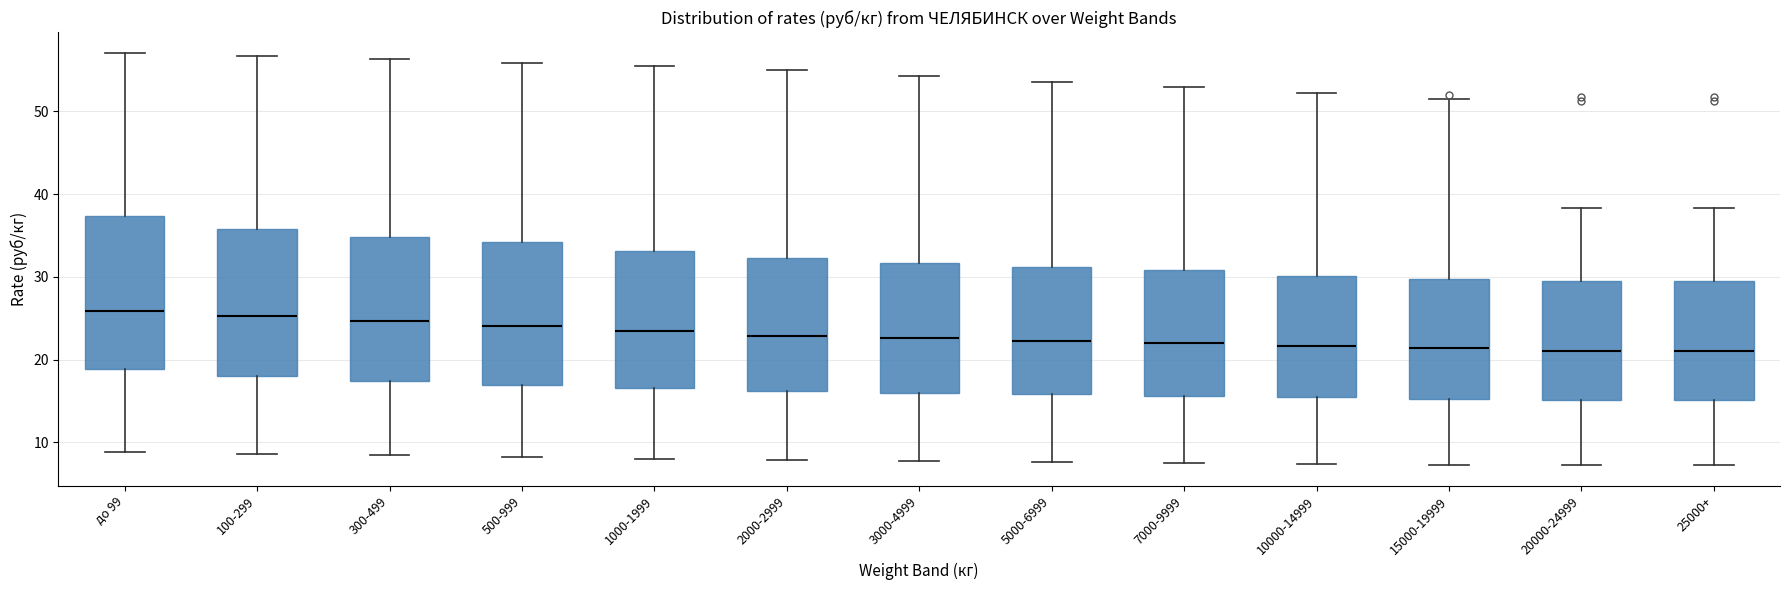

Reading left to right, read every box against the y-axis: the position of its median line, the range the box covers, and the ends of its whiskers. The values are not printed on the chart, so give them approximately, as read against the axis.

до 99: median 26, box 19 to 37, whiskers 9 to 57
100-299: median 25, box 18 to 36, whiskers 9 to 57
300-499: median 25, box 17 to 35, whiskers 8 to 56
500-999: median 24, box 17 to 34, whiskers 8 to 56
1000-1999: median 23, box 17 to 33, whiskers 8 to 56
2000-2999: median 23, box 16 to 32, whiskers 8 to 55
3000-4999: median 23, box 16 to 32, whiskers 8 to 54
5000-6999: median 22, box 16 to 31, whiskers 8 to 54
7000-9999: median 22, box 16 to 31, whiskers 8 to 53
10000-14999: median 22, box 15 to 30, whiskers 7 to 52
15000-19999: median 21, box 15 to 30, whiskers 7 to 52
20000-24999: median 21, box 15 to 30, whiskers 7 to 38
25000+: median 21, box 15 to 30, whiskers 7 to 38